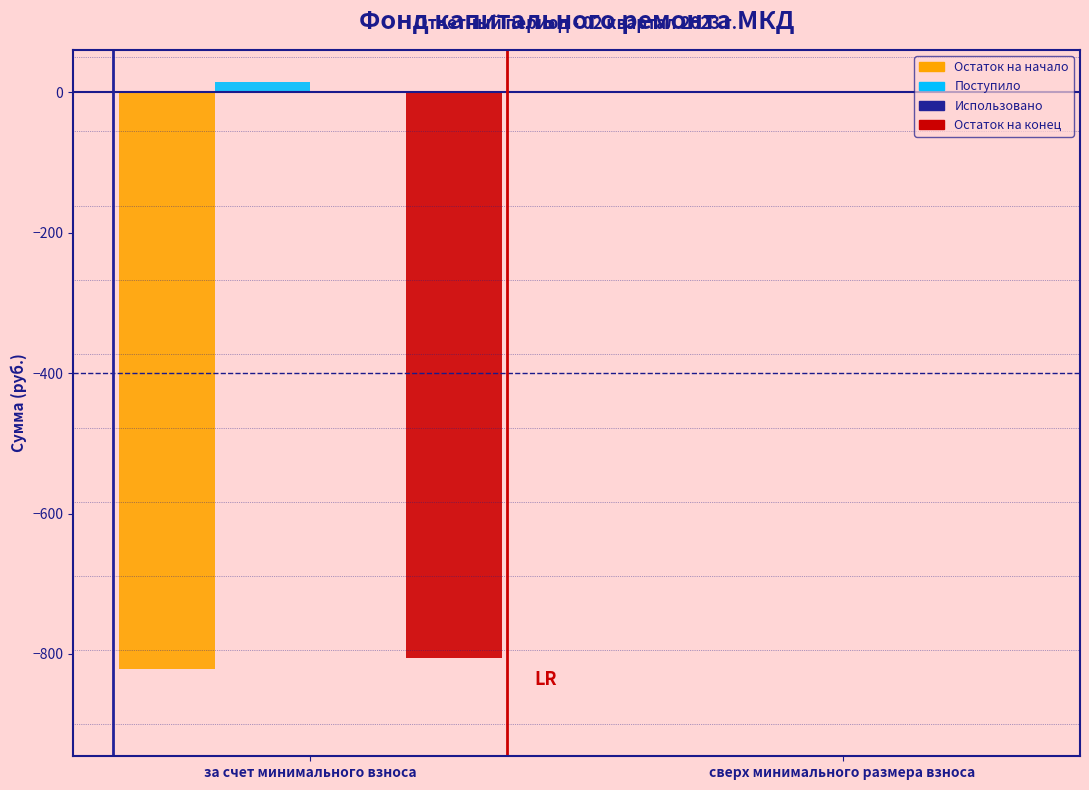

Reading left to right, transcribe all the data shown in this chart.

Остаток на начало: за счет минимального взноса=-821.1	сверх минимального размера взноса=0.0
Поступило: за счет минимального взноса=14.9	сверх минимального размера взноса=0.0
Остаток на конец: за счет минимального взноса=-806.1	сверх минимального размера взноса=0.0